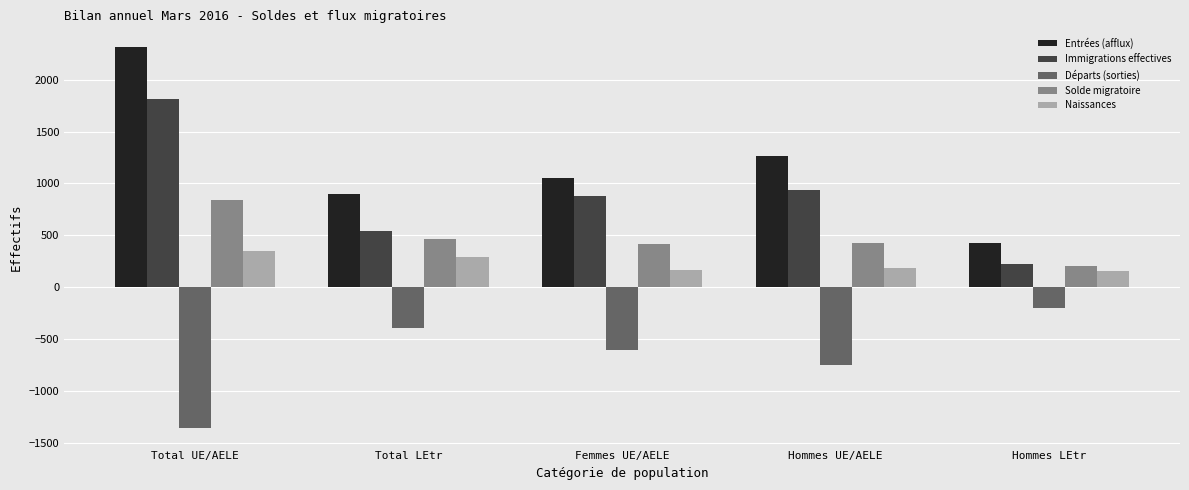

List the labels in order of Immigrations effectives value, largest first.

Total UE/AELE, Hommes UE/AELE, Femmes UE/AELE, Total LEtr, Hommes LEtr